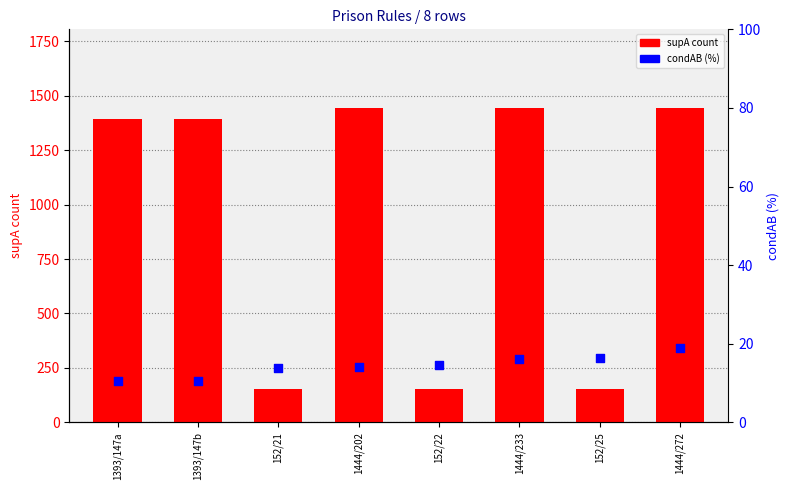

Which series has the widest spread of Y values?

supA (count)